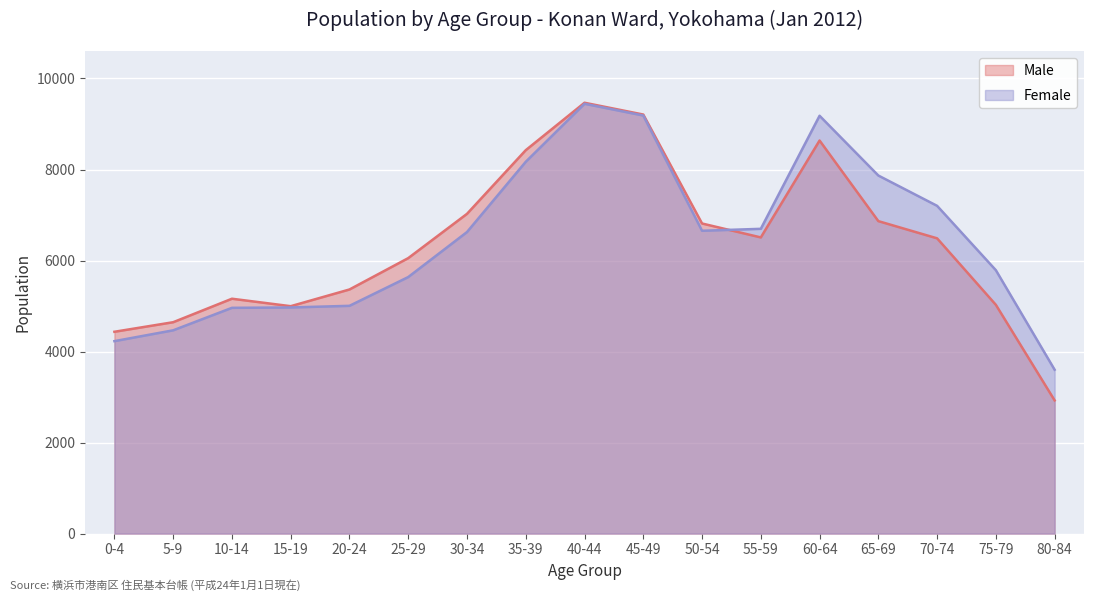

How many data points does each series have?

17